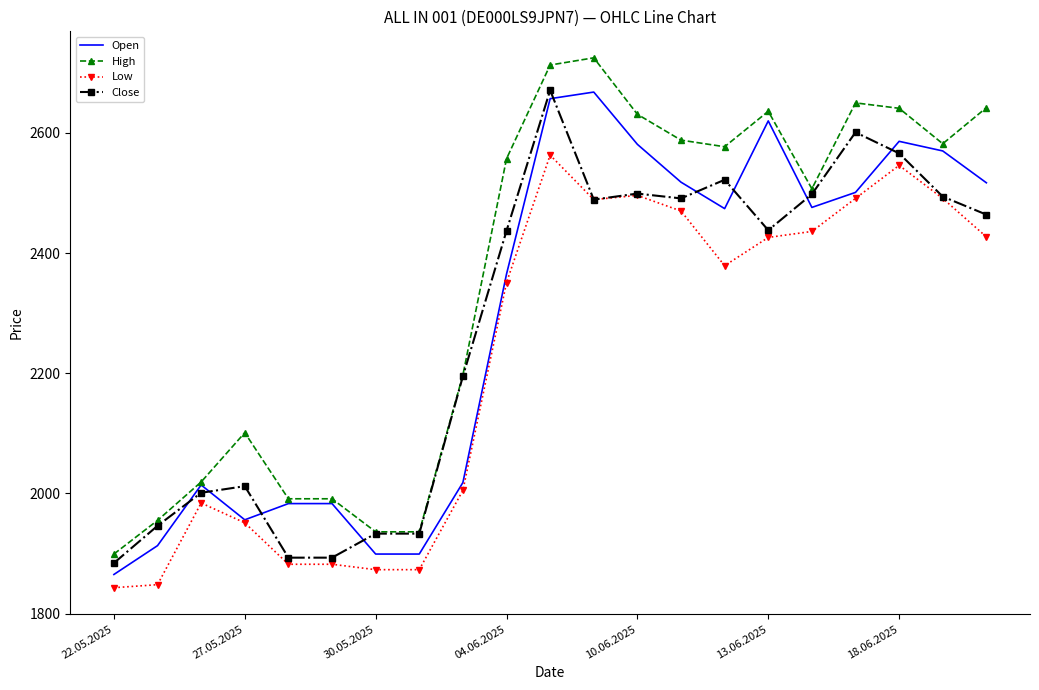

What is the smallest value displayed?

1843